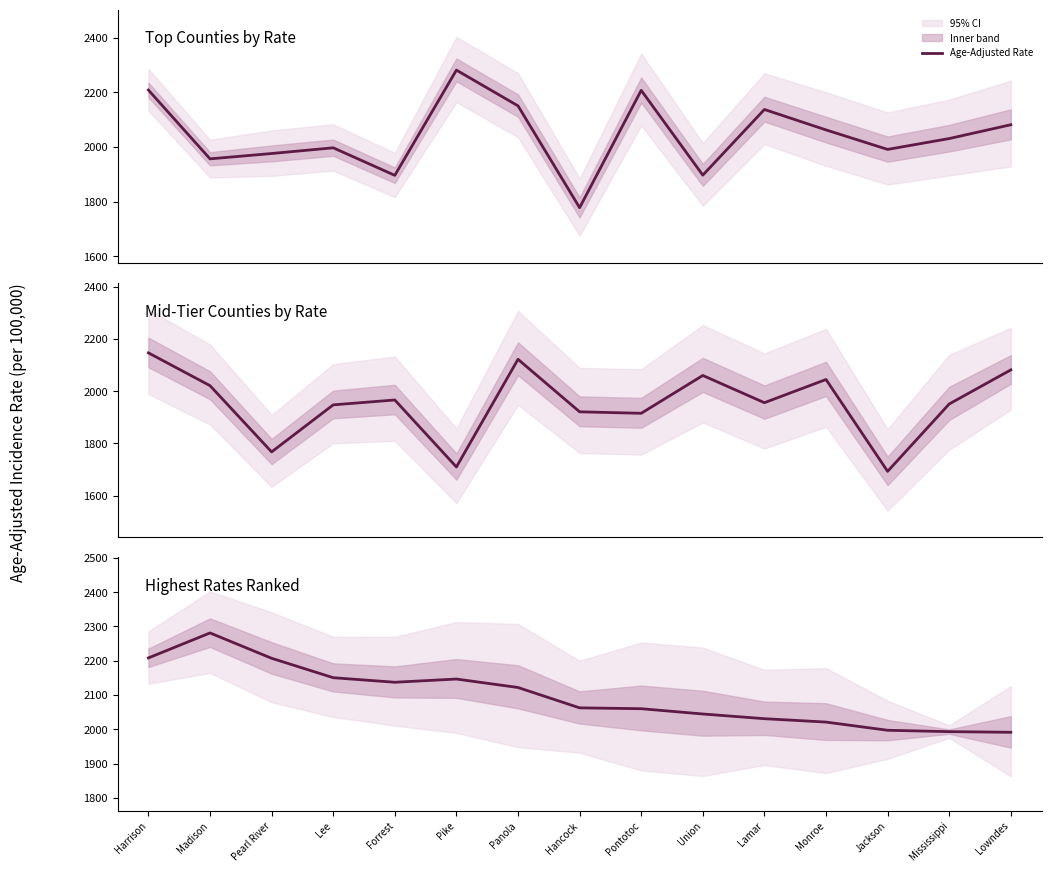

Reading left to right, extract all data points from this chart.

2208.1	2281.0	2207.1	2150.4	2137.1	2146.5	2121.8	2062.4	2059.9	2044.5	2030.8	2020.9	1997.0	1993.0	1991.1